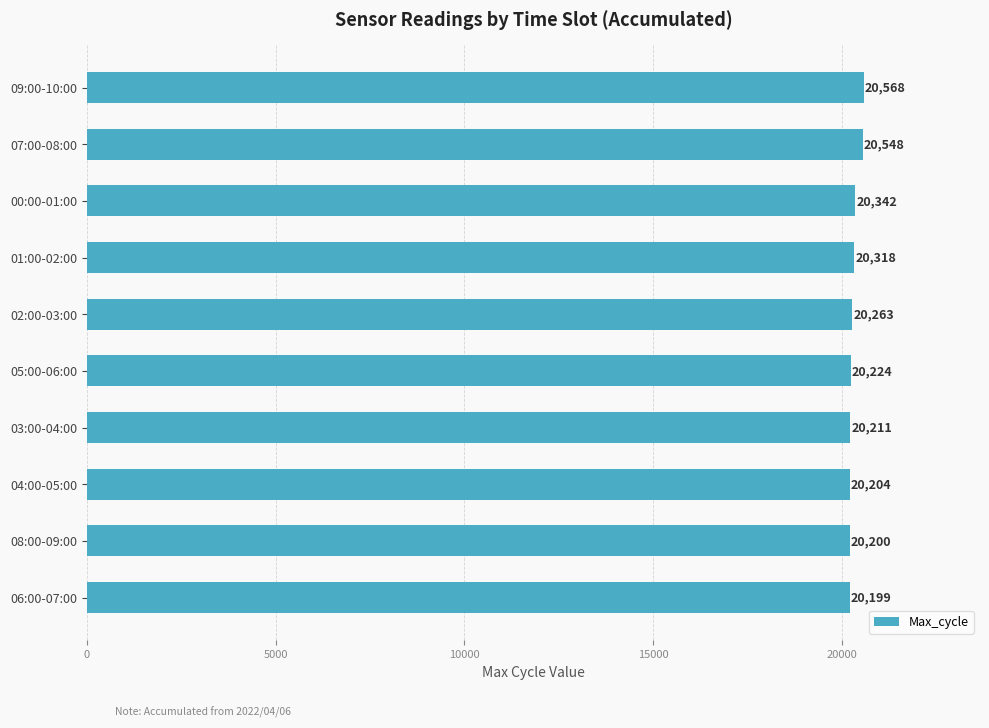

Where is the data nearest to the value 20383?

00:00-01:00